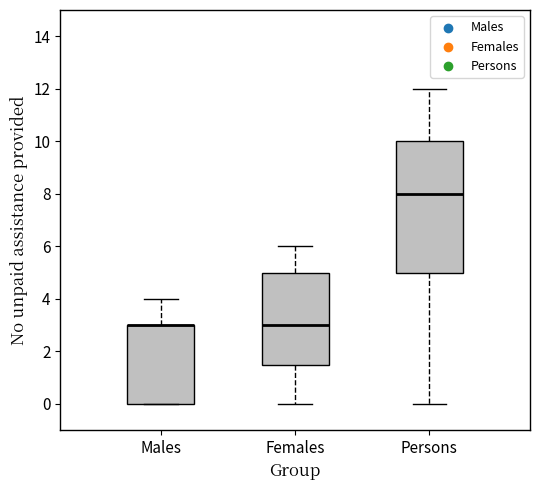

Reading left to right, transcribe this box plot: for each box, give where its median line is, the range the box spans, and where its two whiskers end, as read against the y-axis. The values are not printed on the chart, so give them approximately, as read against the axis.

Males: median 3.0 (drawn on the box's upper edge), box 0.0 to 3.0, whiskers 0.0 to 4.0
Females: median 3.0, box 1.6 to 5.0, whiskers 0.0 to 6.0
Persons: median 8.0, box 5.0 to 10.0, whiskers 0.0 to 12.0